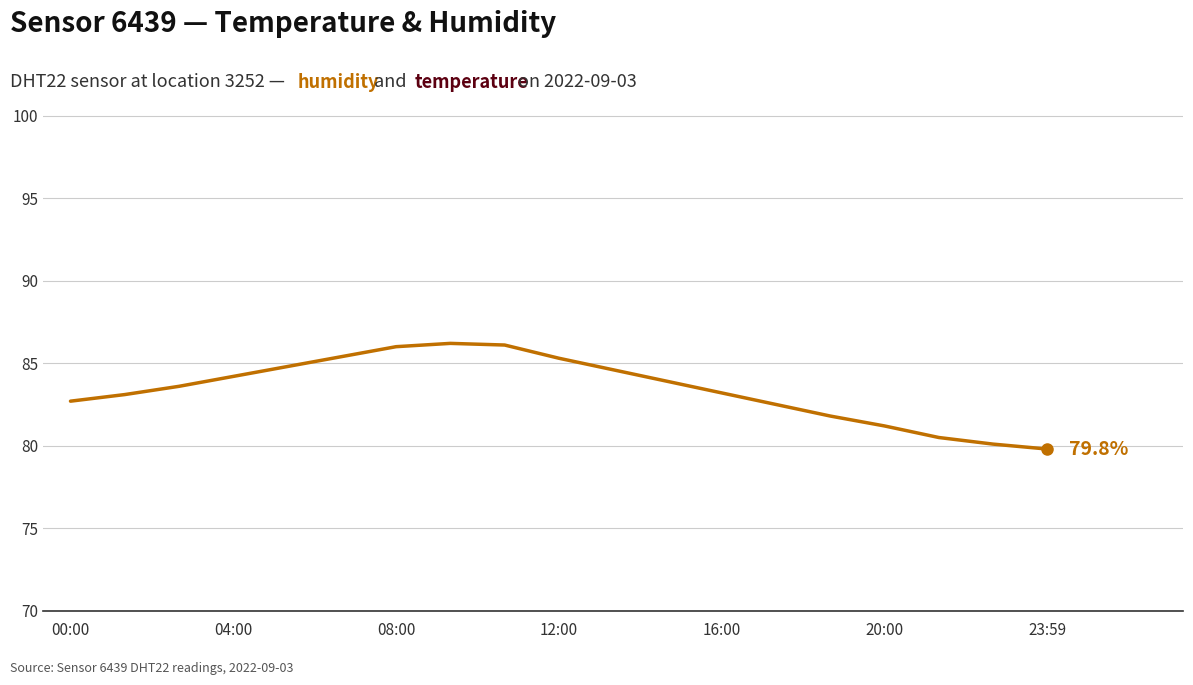

At which category does humidity reach its first local peak?

7